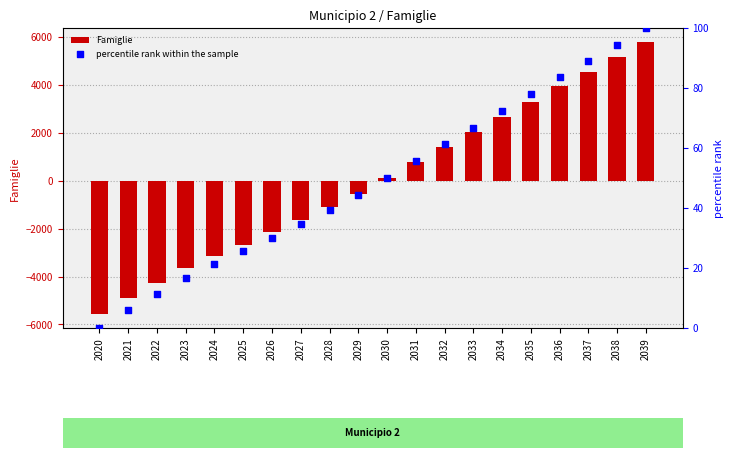

Which series has the largest total across all categories?

percentile rank within the sample